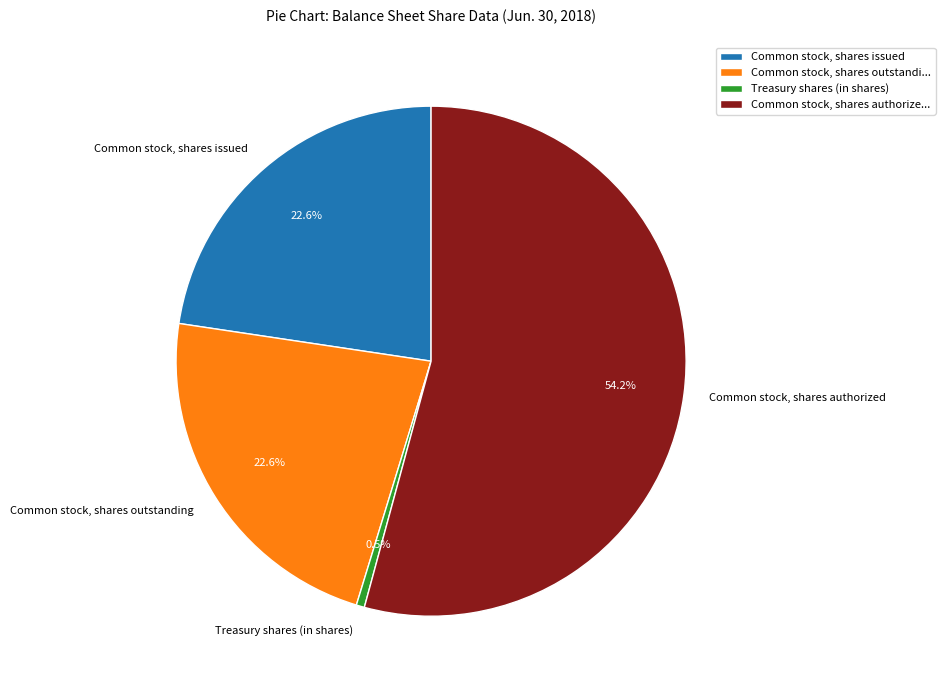

What percentage is the Common stock, shares outstanding slice, to the nearest percent?

23%